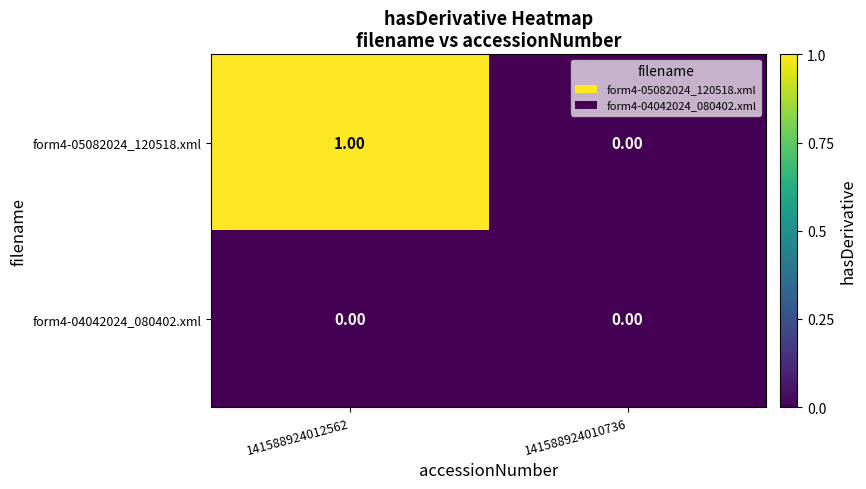

How many series are shown in this chart?

2